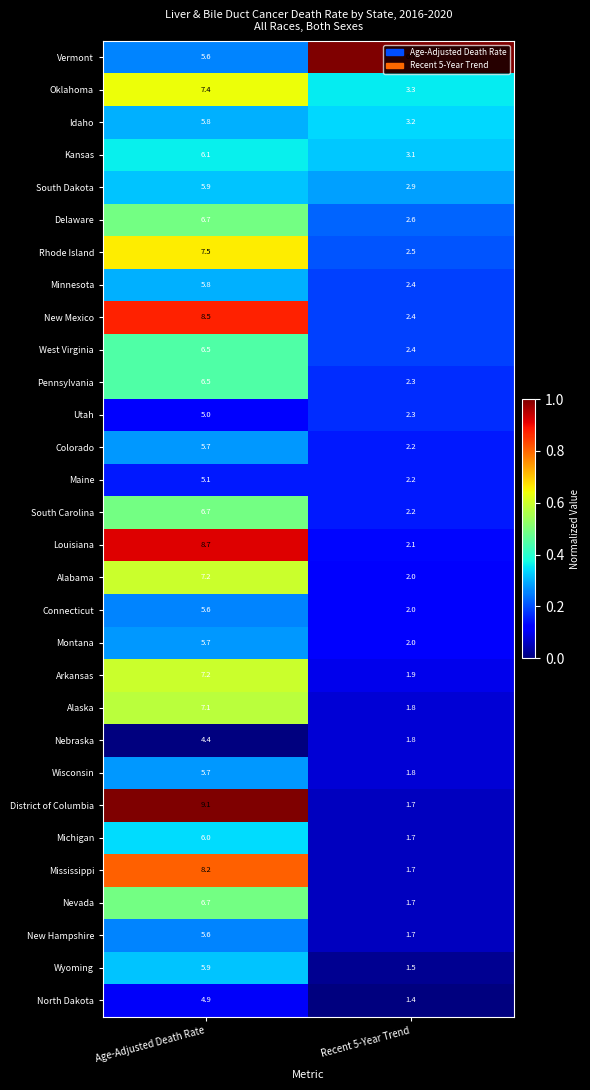

Is it true that Vermont equals 11.0 at Recent 5-Year Trend?

False